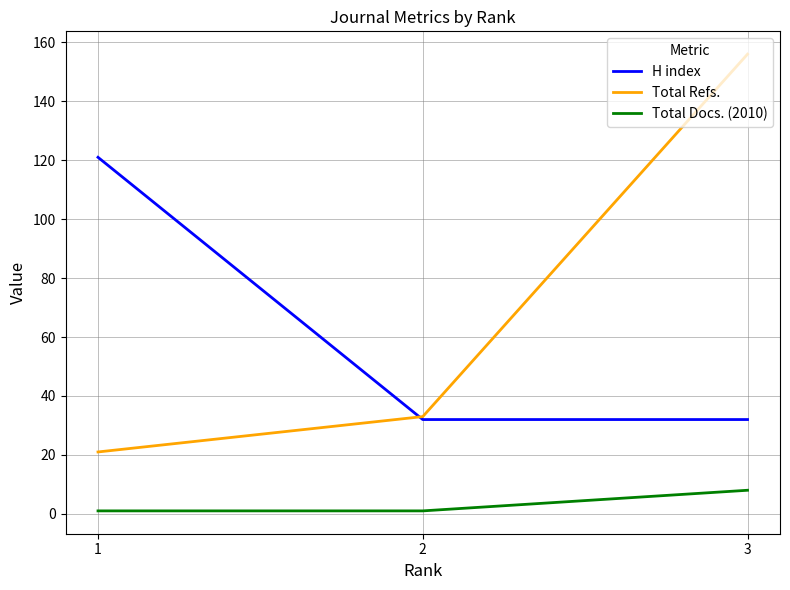

Does the chart have visible grid lines?

Yes